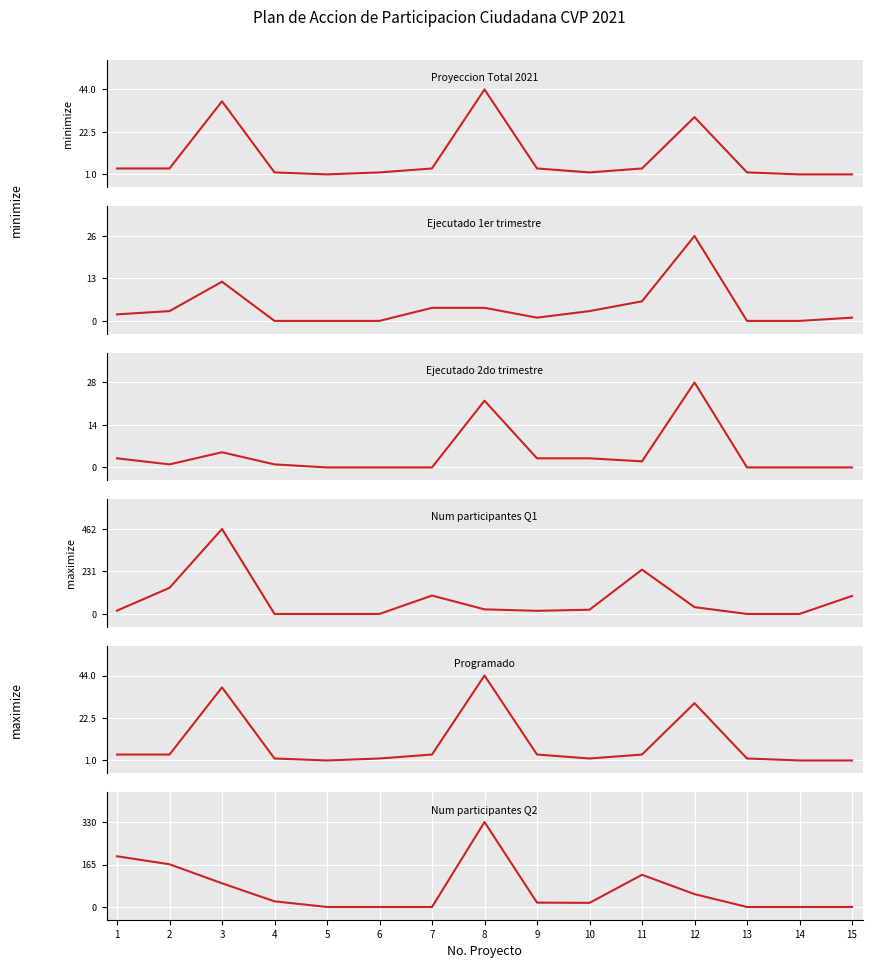

What is the difference between the highest and lowest values at 13?

2